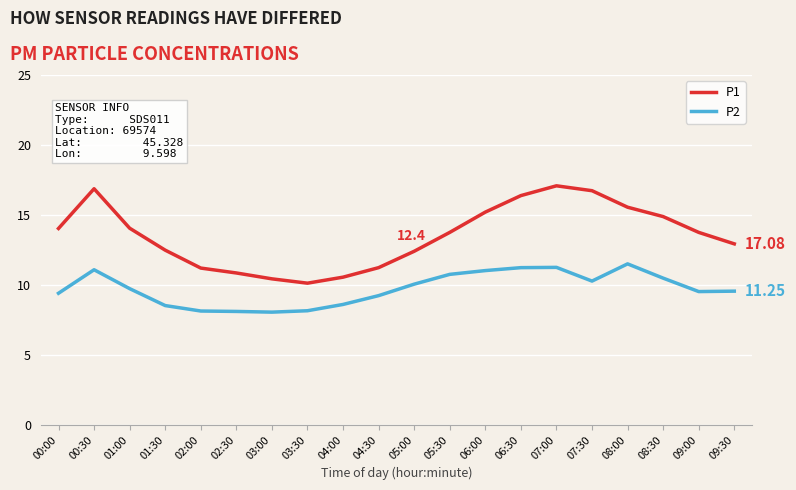

What is the total value across all series at 08:30?

25.4